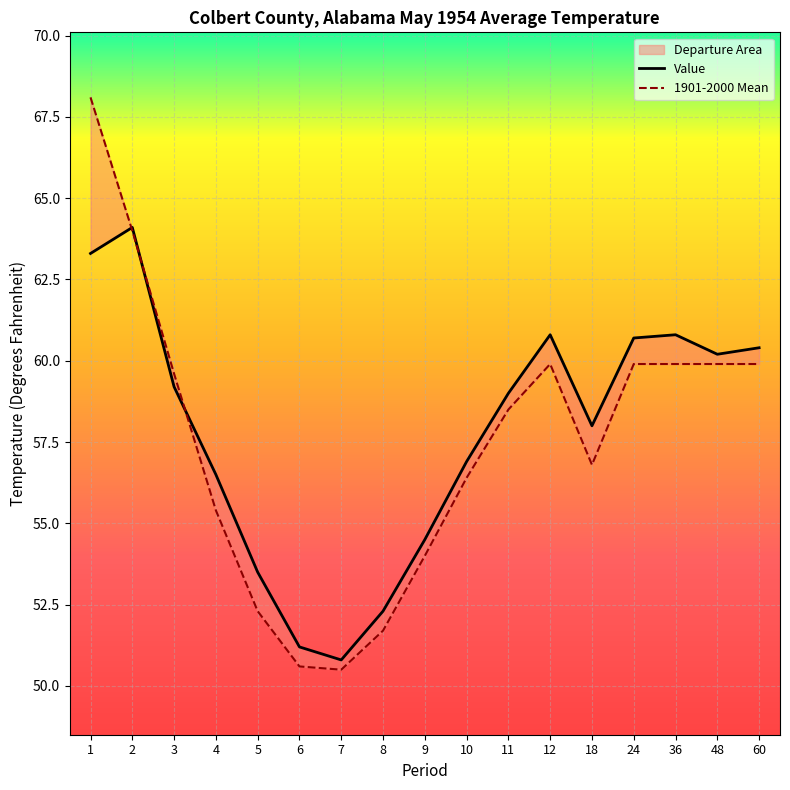

True or false: 1901-2000 Mean has more than 0 points higher than both neighbors.

True